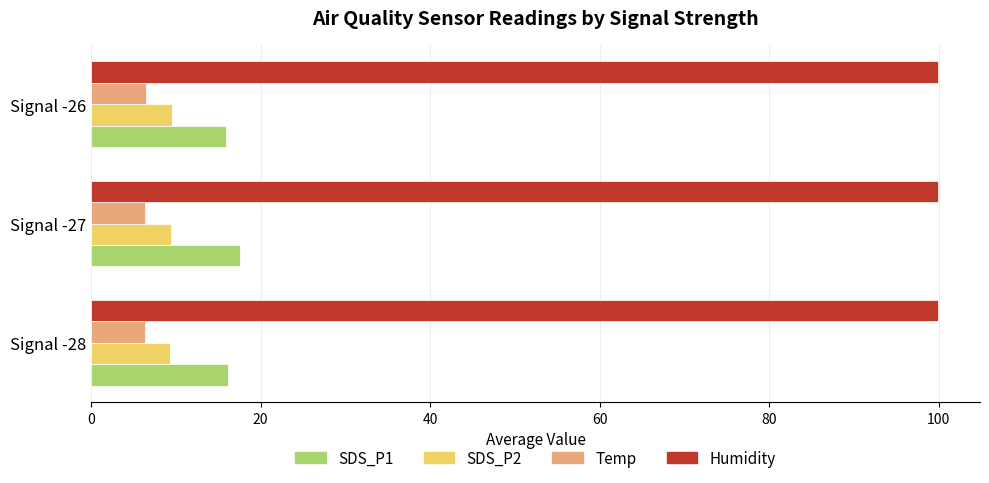

What is the sum of all Humidity values?

299.7